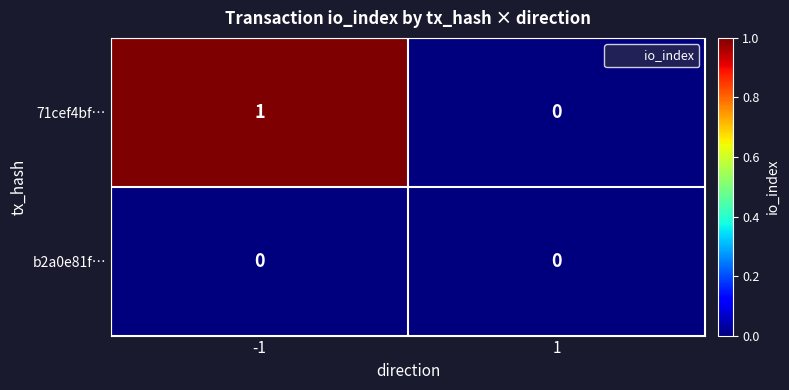

Which series has the widest spread of values?

71cef4bf…